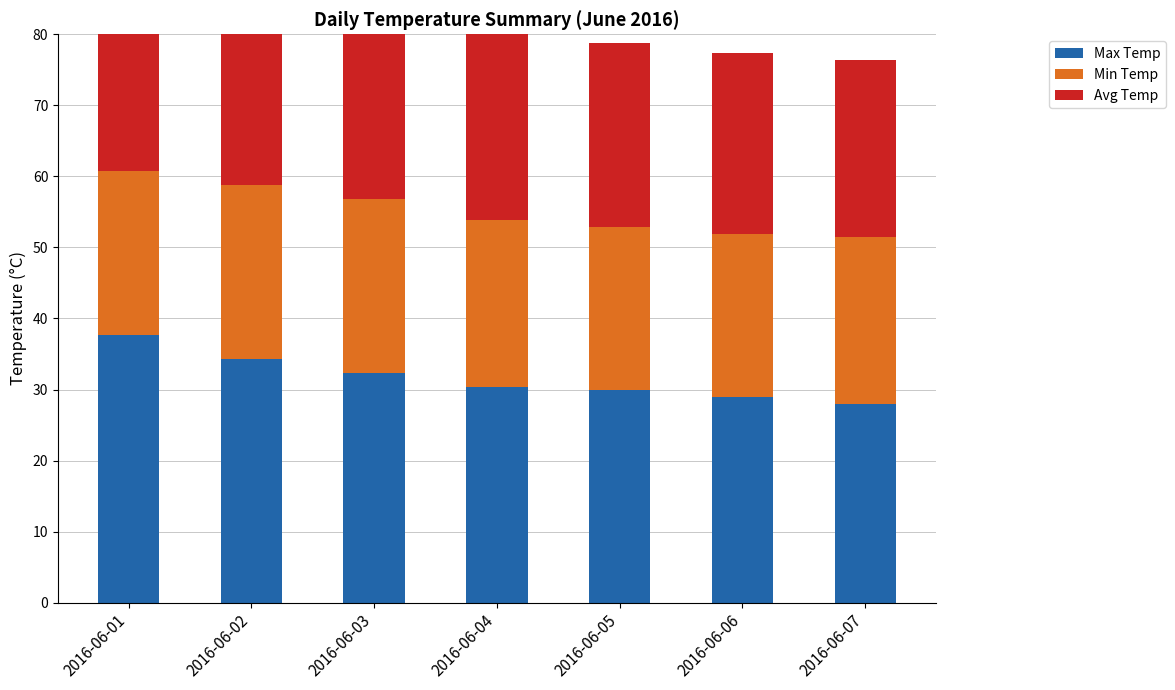

How many values in the Avg Temp series exceed 26?

4